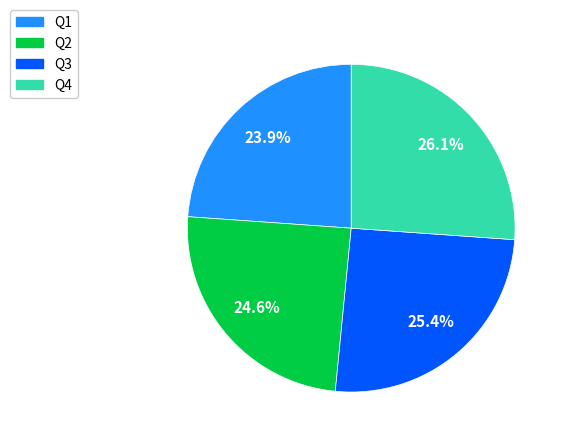

What percentage do Q1 and Q3 together represent?

49.3%